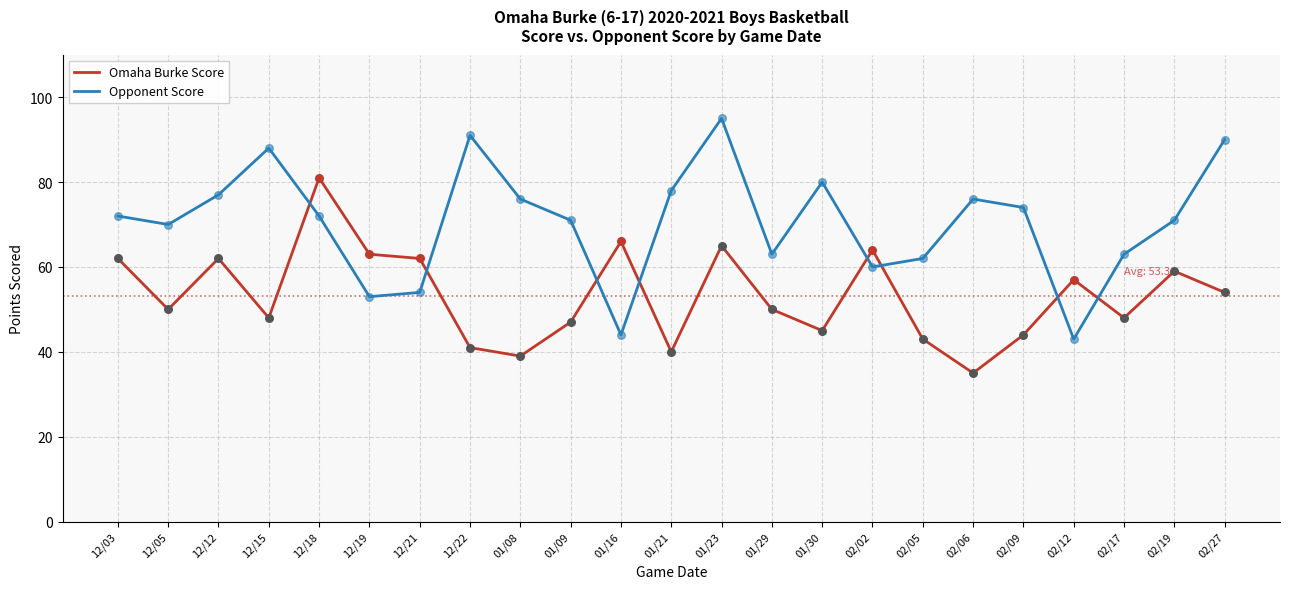

At which category is the sum across all series the highest?

01/23